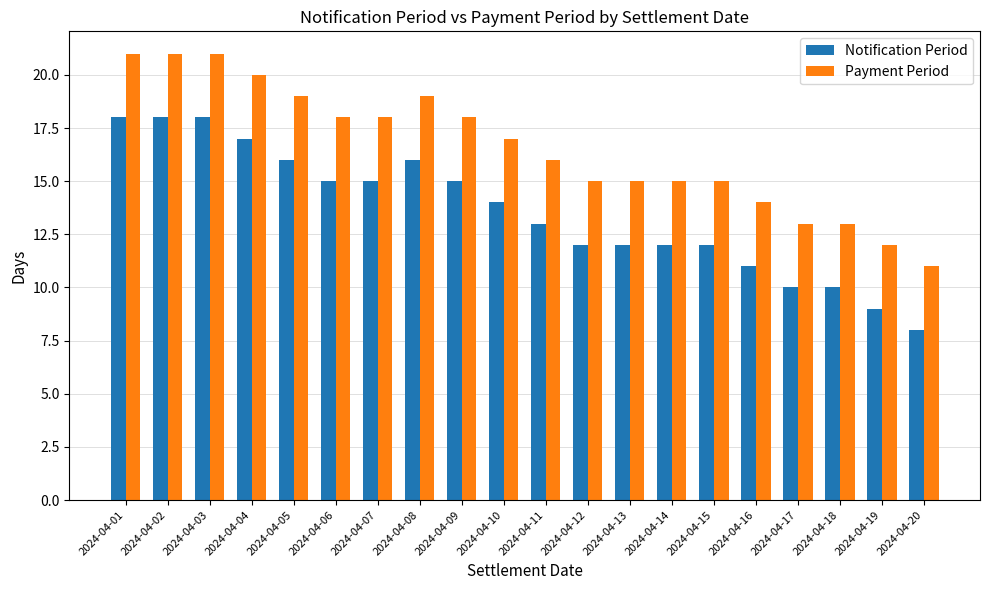

What are all the series names shown in the legend?

Notification Period, Payment Period